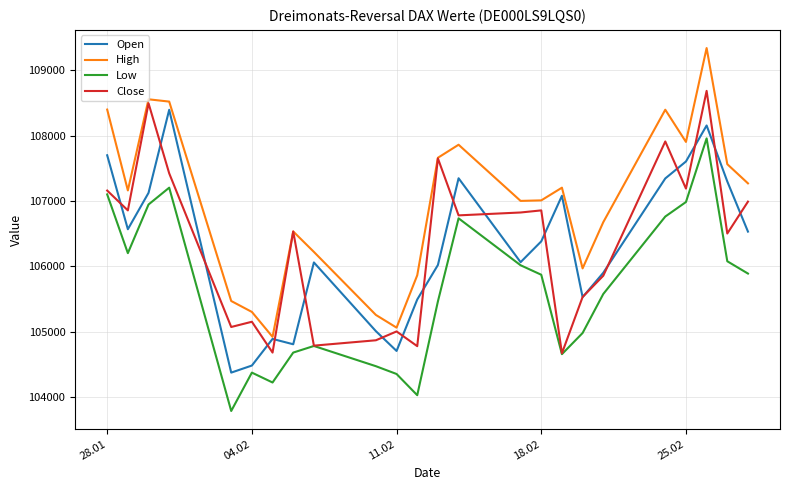

What is the lowest value of the Open series?

104379